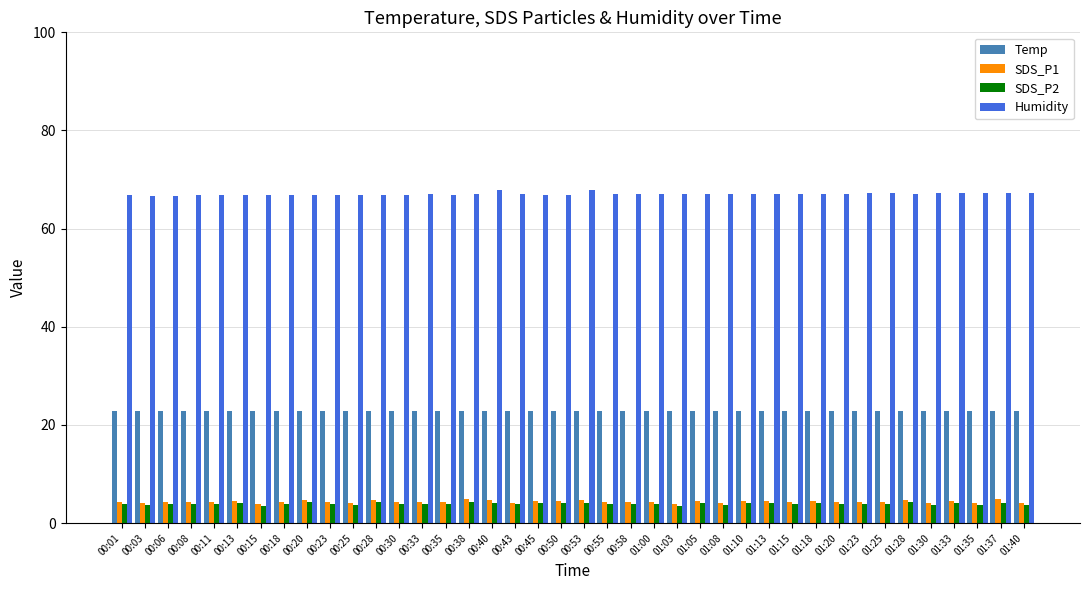

What is the lowest value of the SDS_P1 series?

3.8